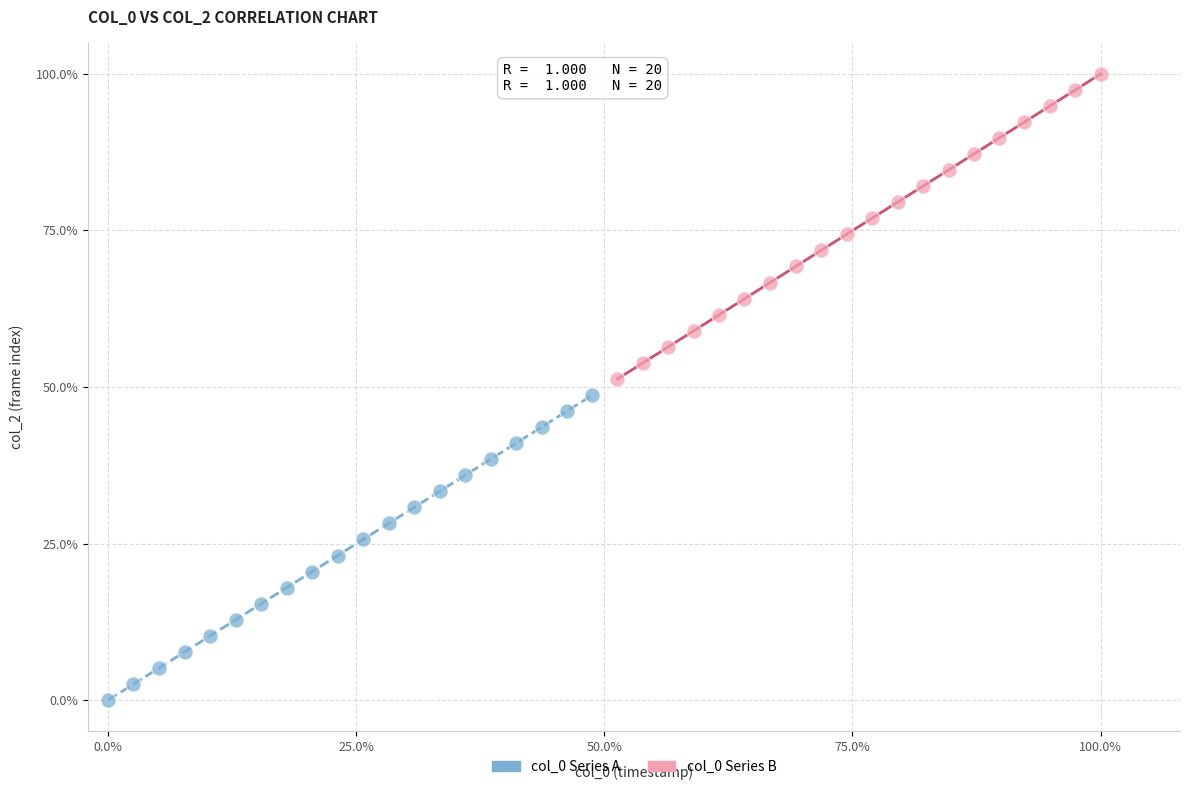

What are all the series names shown in the legend?

col_0 Series A, col_0 Series B